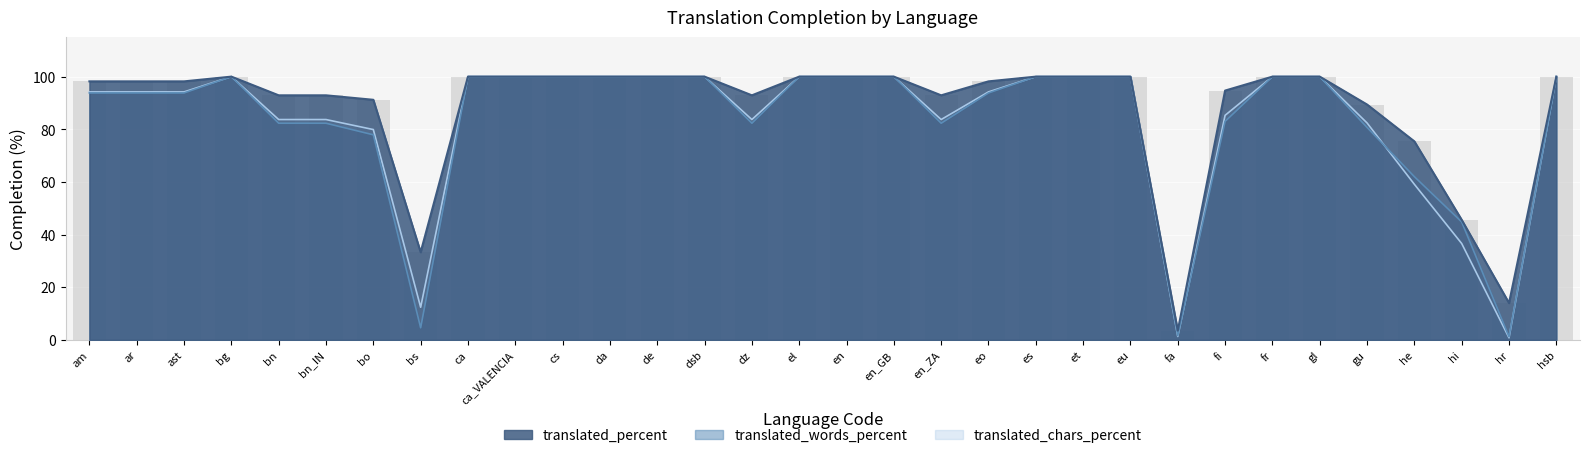

What position from the right is bg?

29